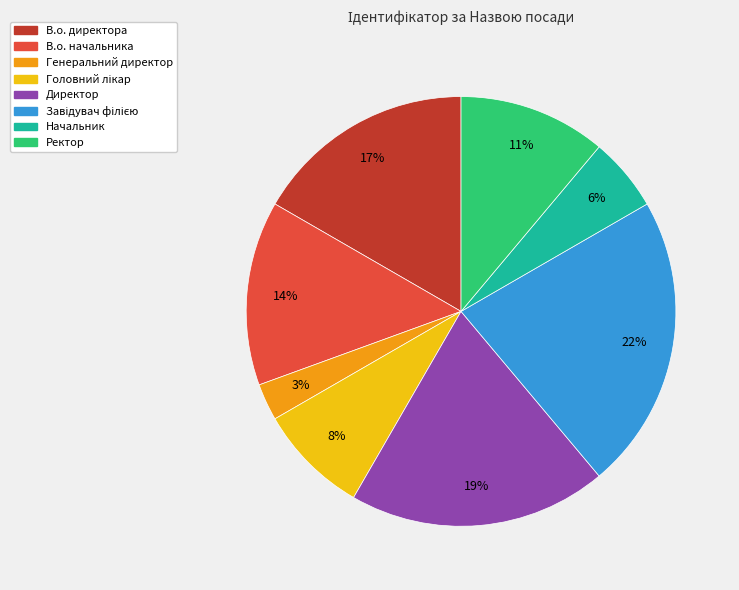

To the nearest percent, what percentage of the pie is В.о. начальника?

14%